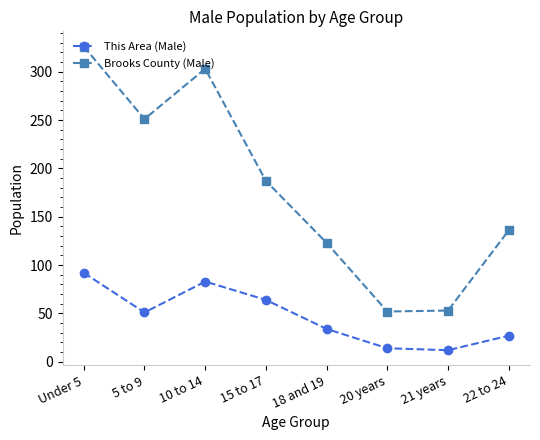

True or false: Brooks County (Male) and This Area (Male) cross at least once.

False